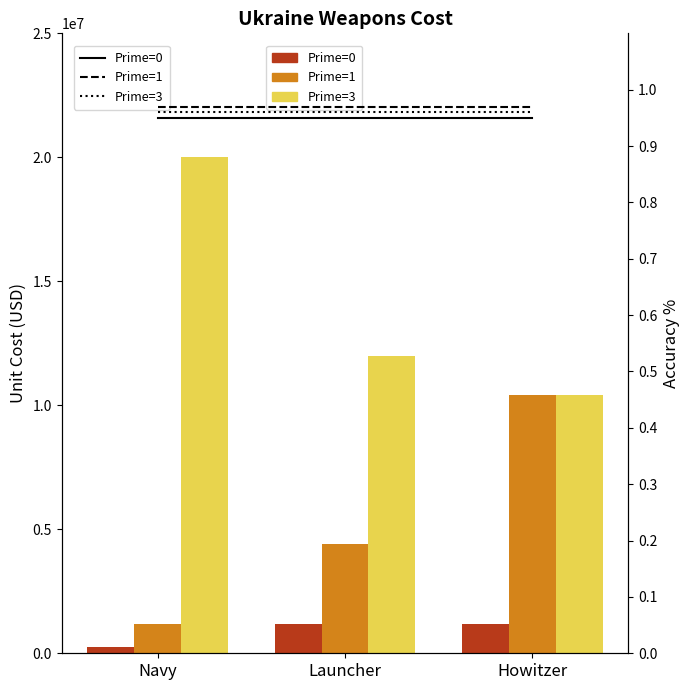

What is the sum of all Prime=3 values?

2.9